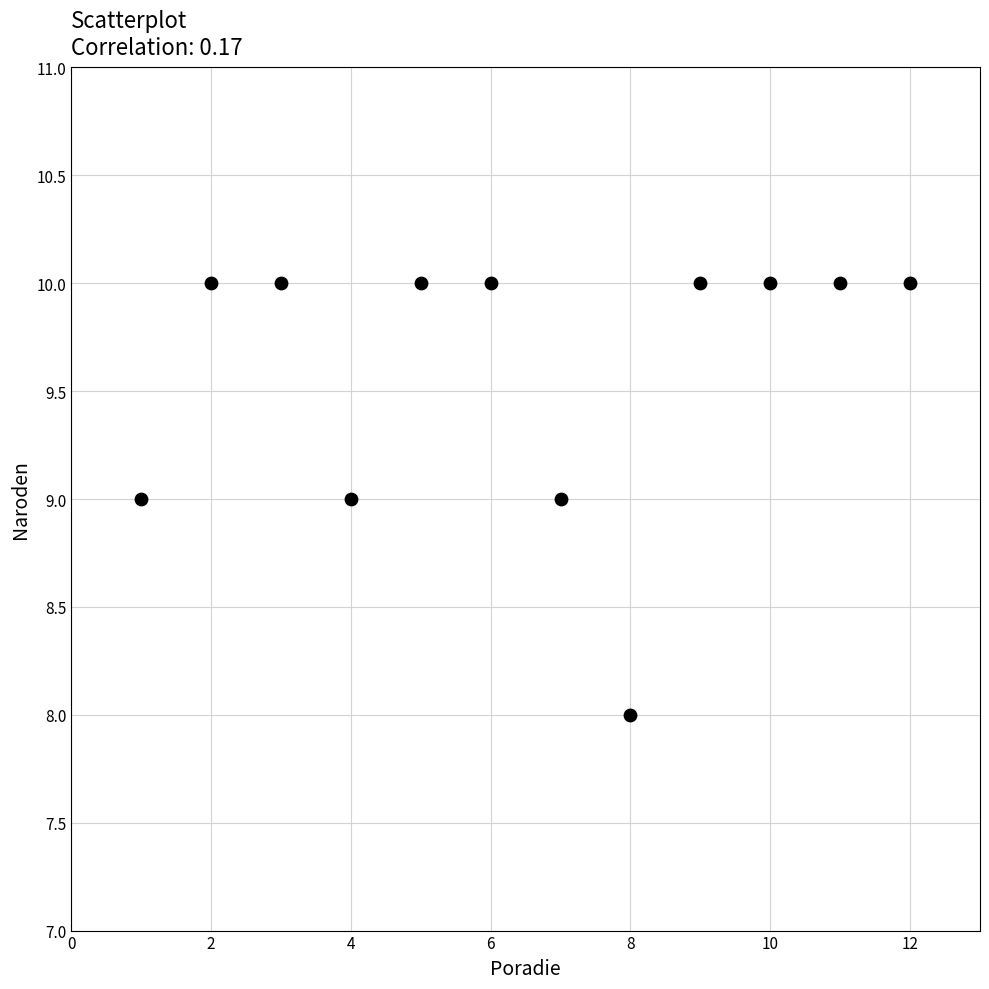

What is the average X value?

6